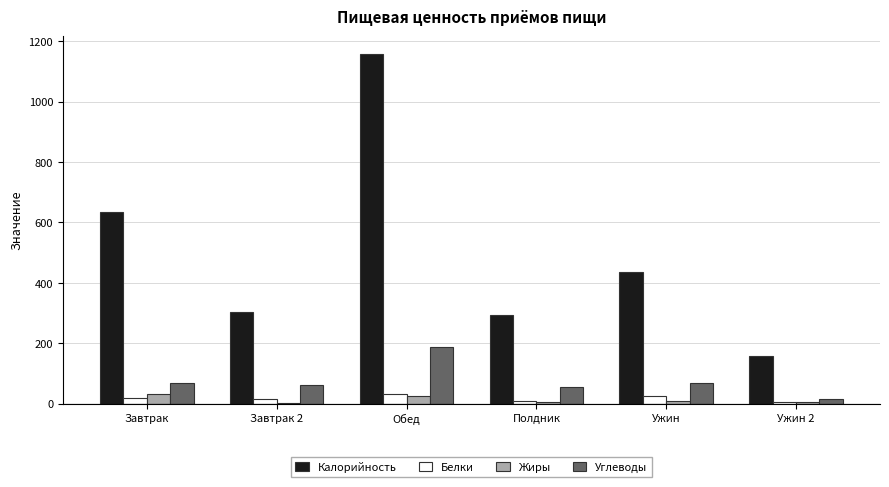

How many bars are there in each group?

4